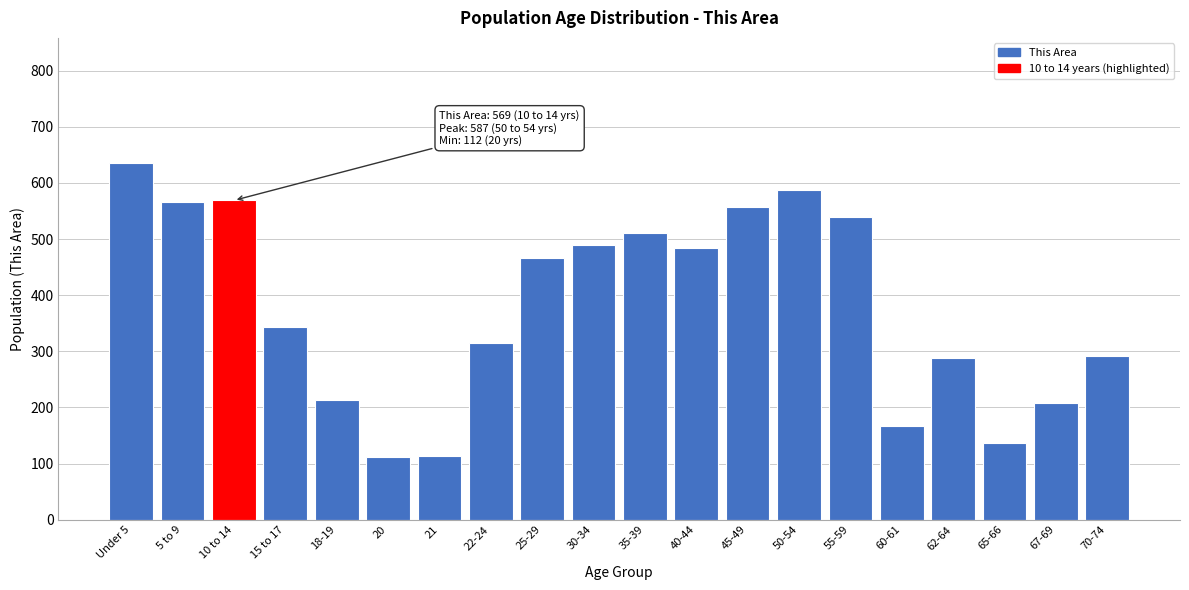

The value at 67-69 is 207. True or false?

True